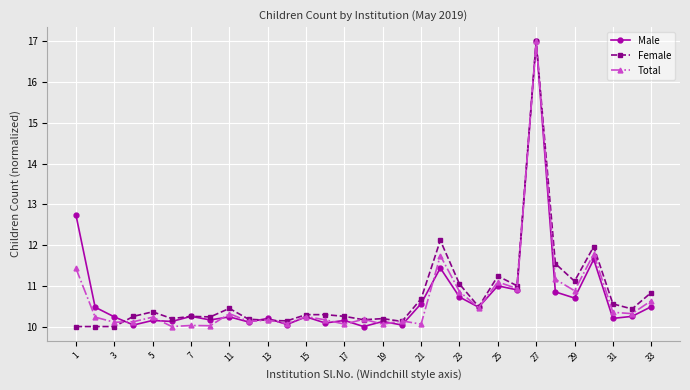

True or false: Male has more than 1 points higher than both neighbors.

True